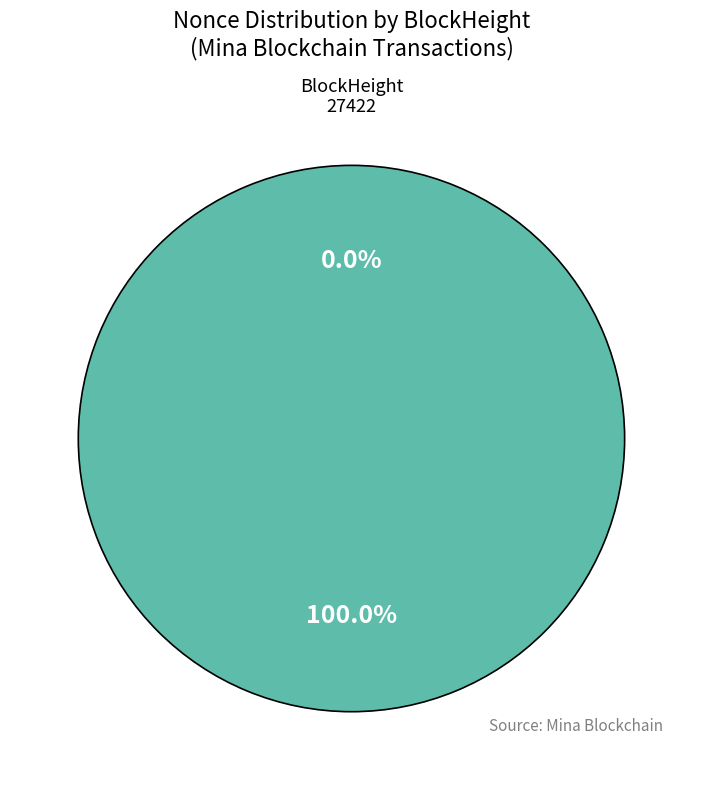

Between 27422 and 27204, which is larger?

27204